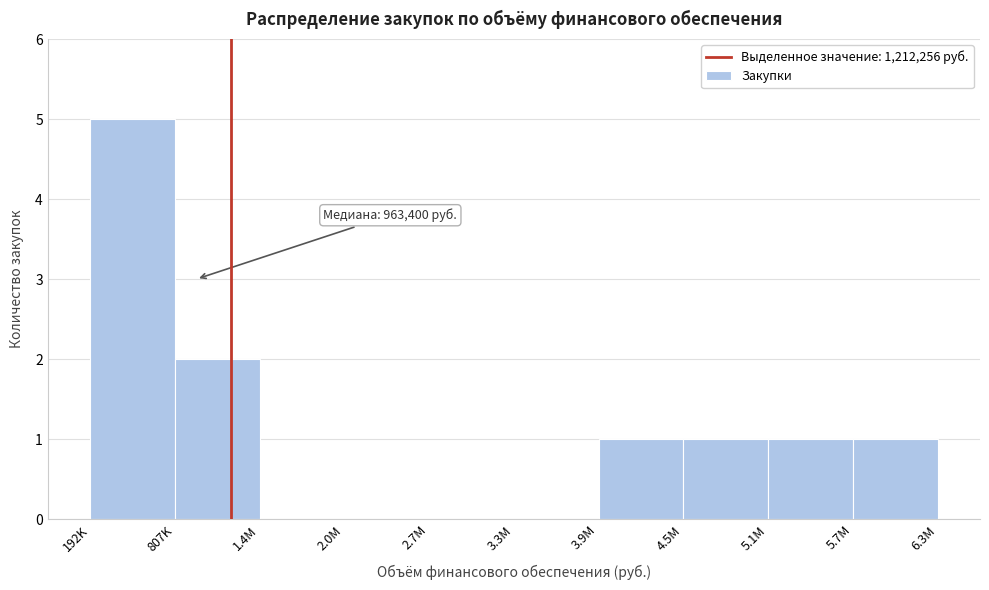

Reading left to right, transcribe all the data shown in this chart.

192K=5	807K=2	1.4M=0	2.0M=0	2.7M=0	3.3M=0	3.9M=1	4.5M=1	5.1M=1	5.7M=1